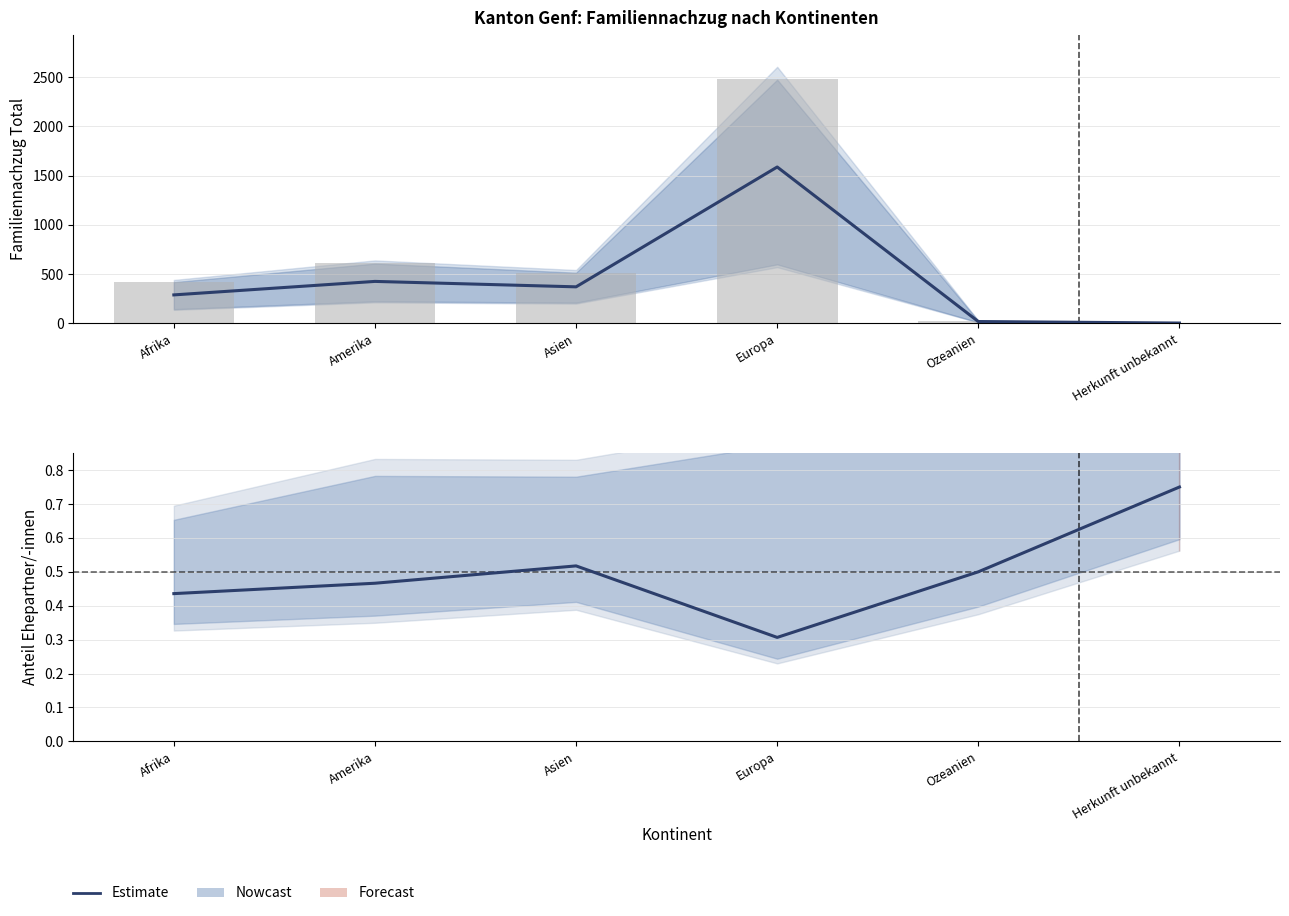

What is the label of the 6th bar from the right?

Afrika